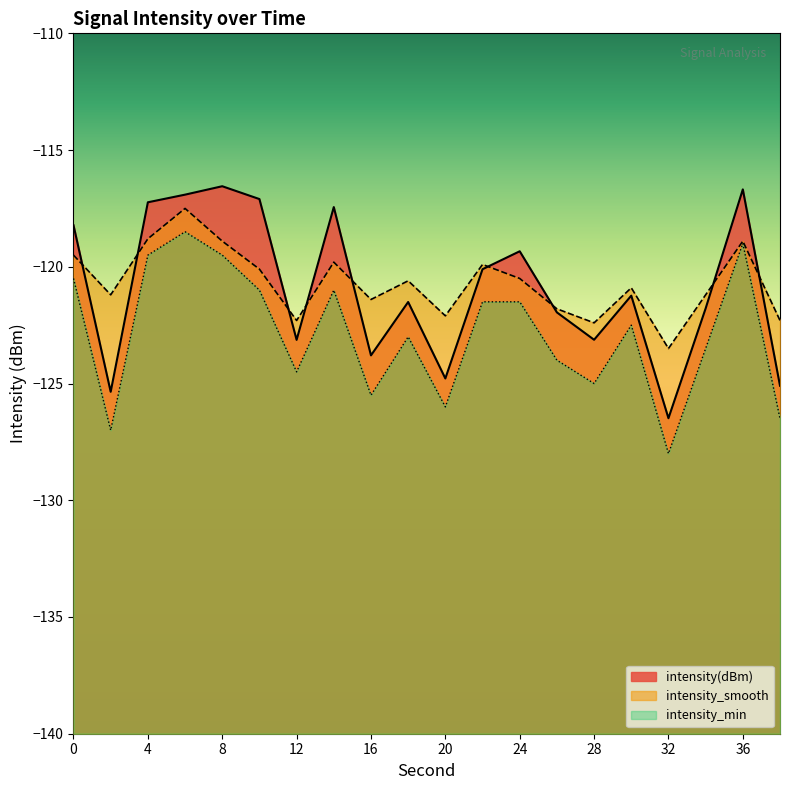

Which series changed the most between 18 and 26?

intensity_smooth